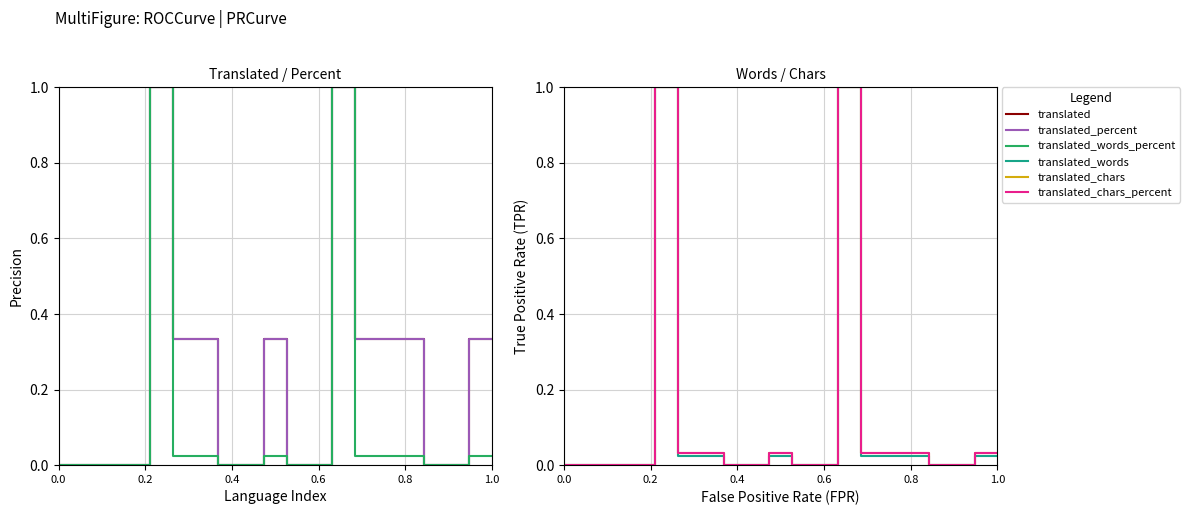

The translated_words_percent series shows -0.5 at 16. True or false?

False